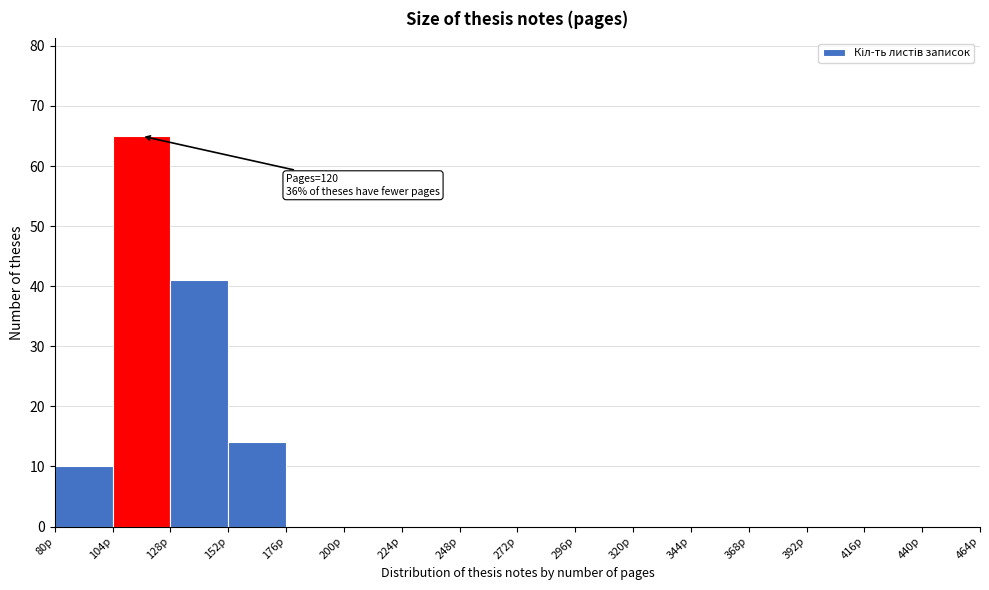

Over which range of the x-axis is the bar tallest?

104 to 128